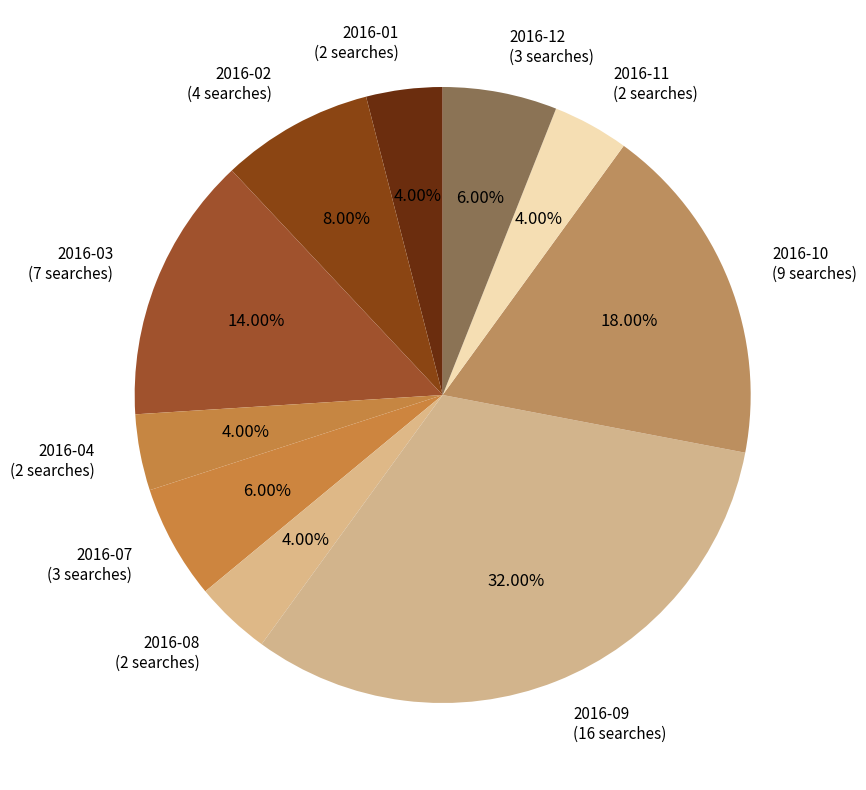

Is 2016-11 (2 searches) the majority of the pie?

No